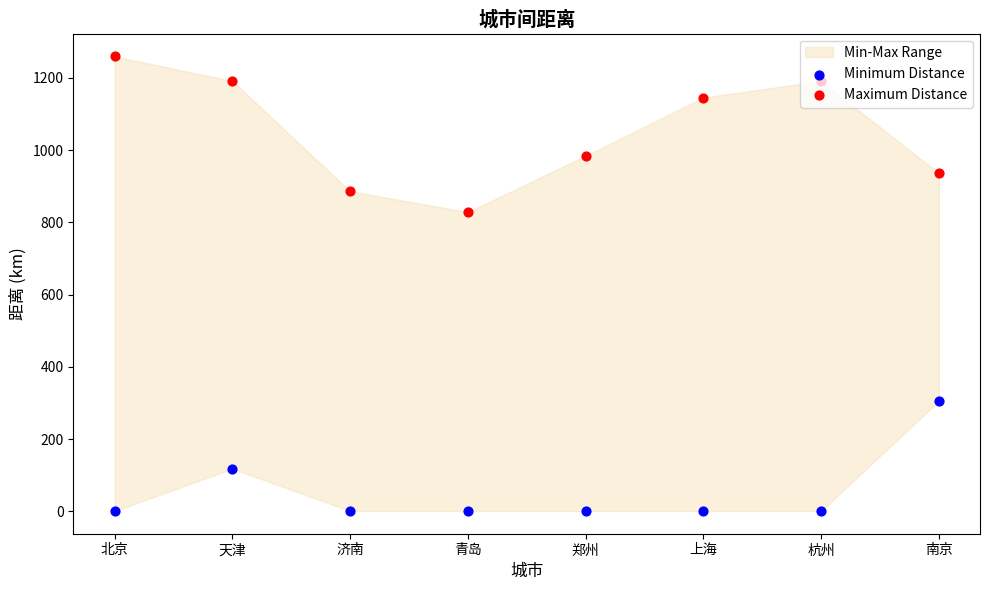

Which series reaches the maximum Y coordinate?

Maximum Distance